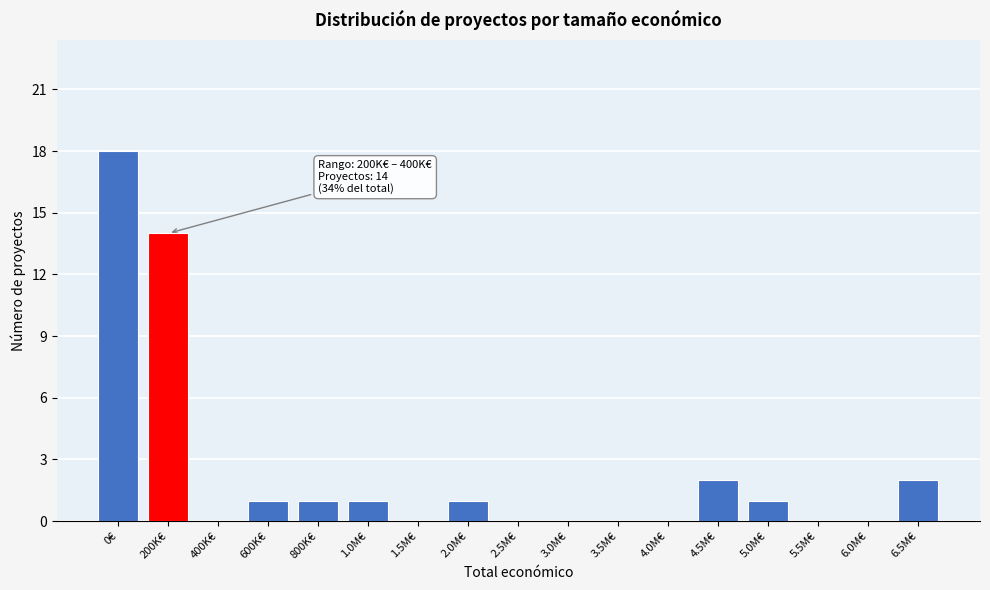

Reading right to left, transcribe all the data shown in this chart.

6.5M€=2	6.0M€=0	5.5M€=0	5.0M€=1	4.5M€=2	4.0M€=0	3.5M€=0	3.0M€=0	2.5M€=0	2.0M€=1	1.5M€=0	1.0M€=1	800K€=1	600K€=1	400K€=0	200K€=14	0€=18